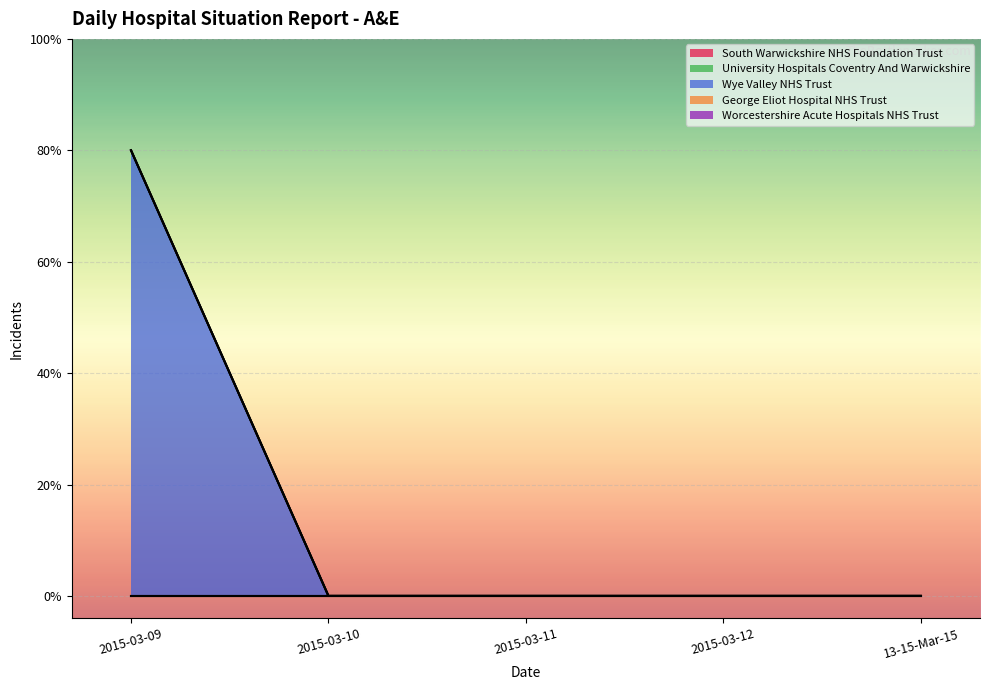

What is the label of the 5th point from the right?

2015-03-09